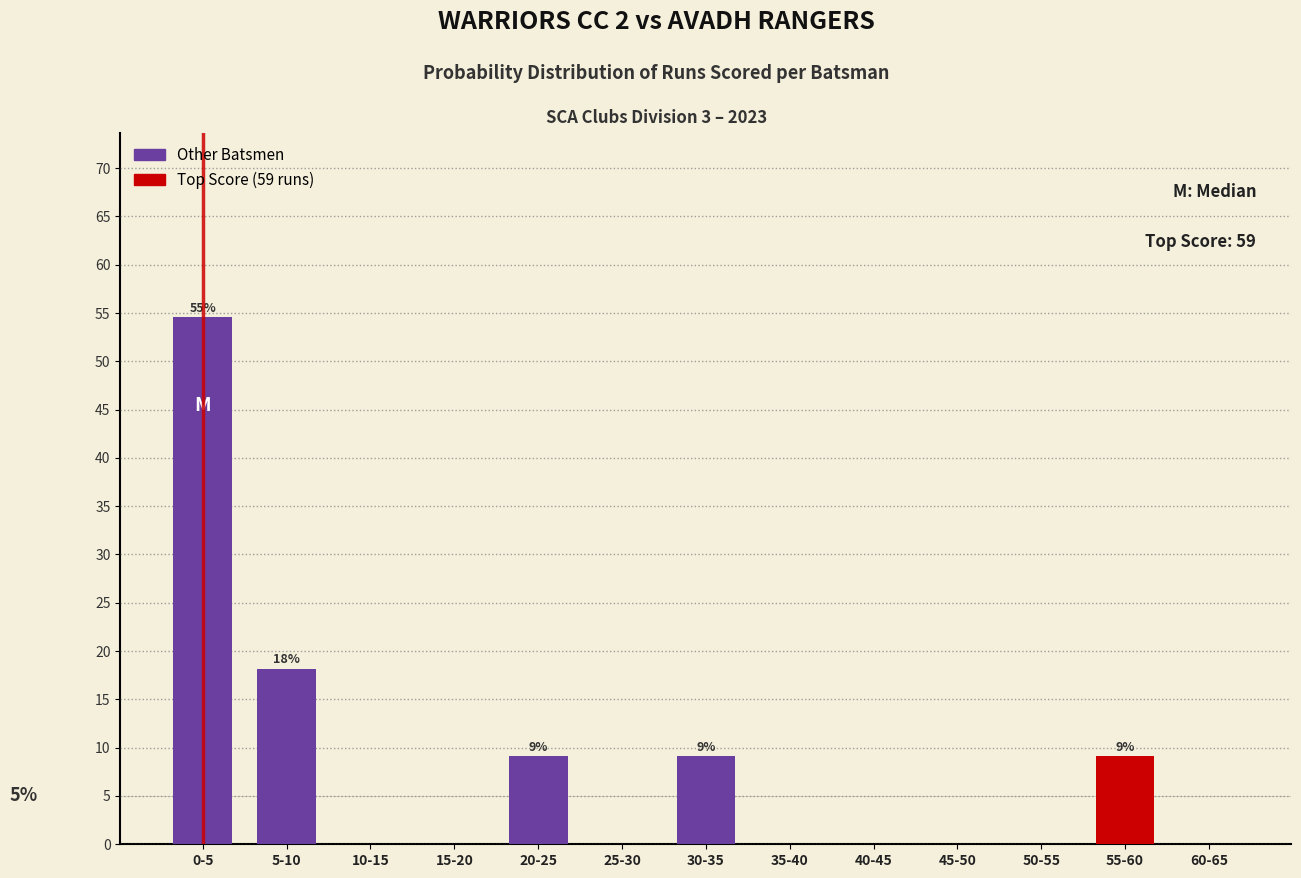

Reading right to left, transcribe all the data shown in this chart.

60-65=0.0	55-60=9.1	50-55=0.0	45-50=0.0	40-45=0.0	35-40=0.0	30-35=9.1	25-30=0.0	20-25=9.1	15-20=0.0	10-15=0.0	5-10=18.2	0-5=54.5